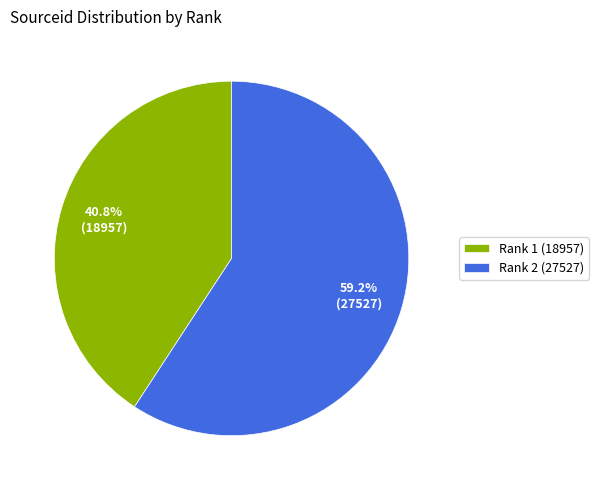

To the nearest percent, what is the difference between the Rank 1 (18957) and Rank 2 (27527) slice percentages?

18%